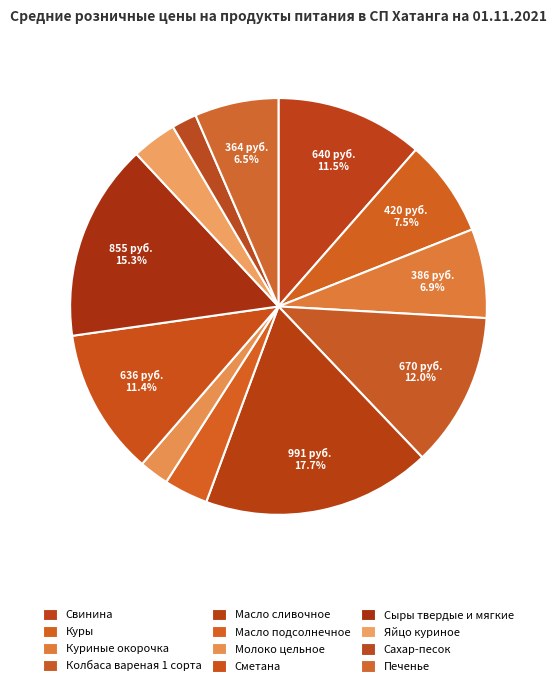

To the nearest percent, what portion does Печенье represent?

7%